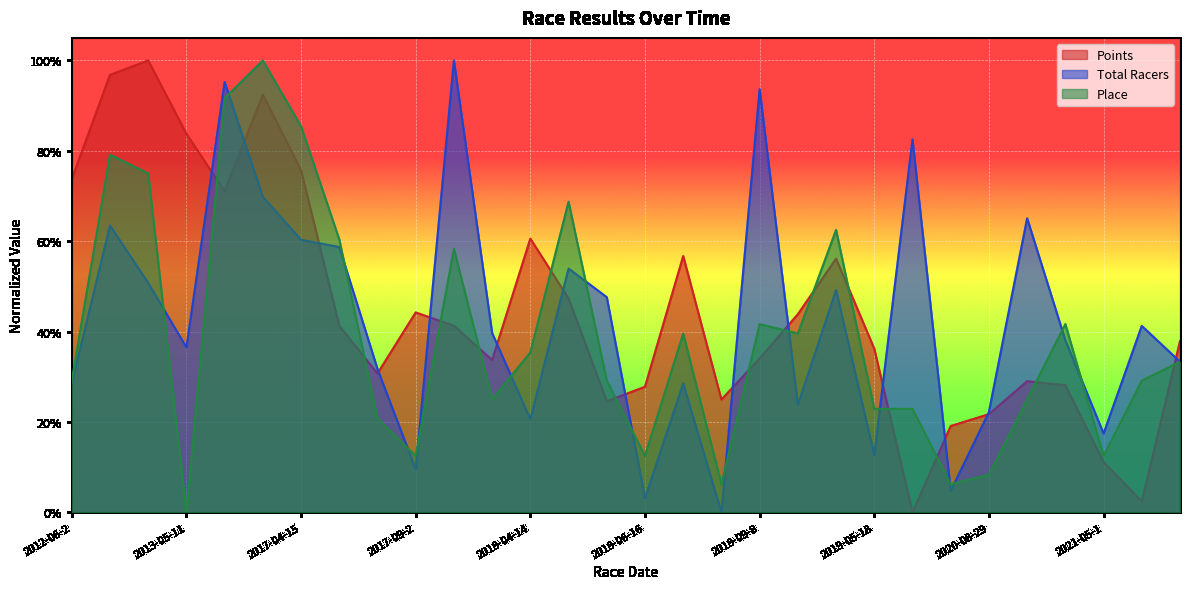

Which has a higher value, 2019-05-18 or 2020-09-26?

2019-05-18